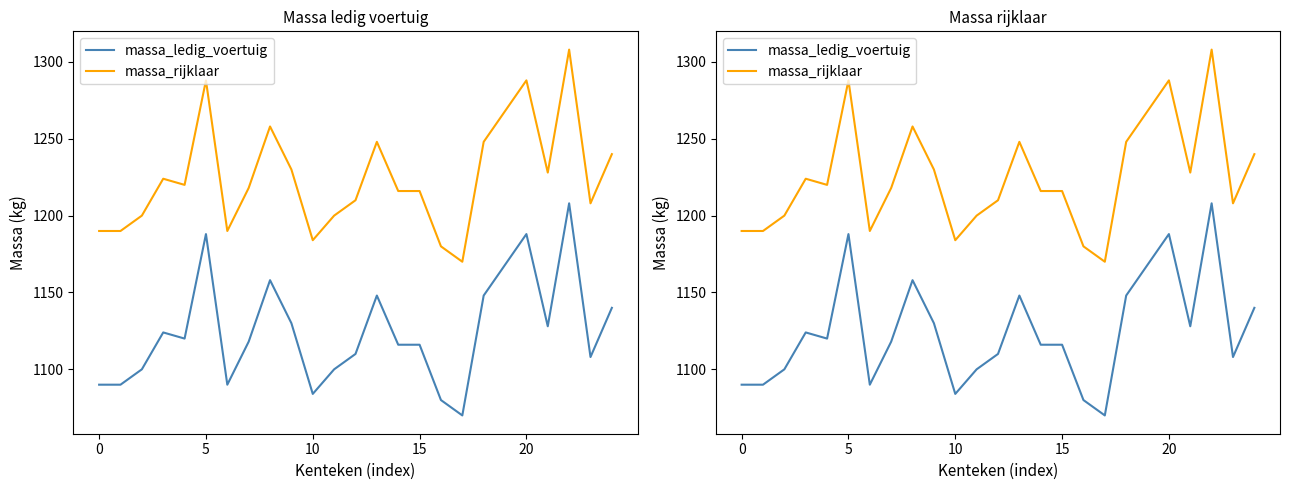

How many interior local peaks does the massa_rijklaar series have?

6